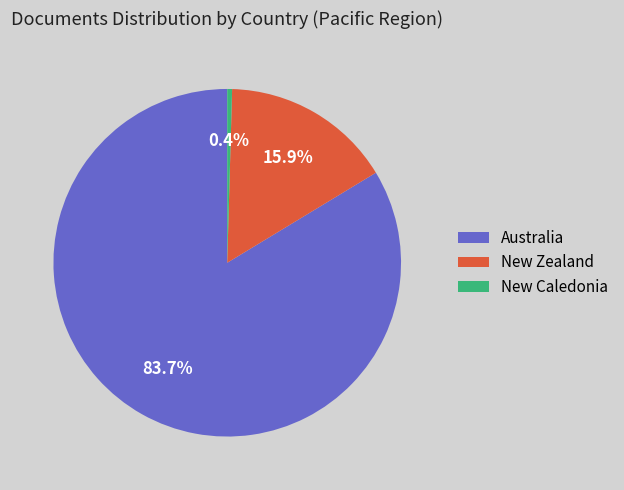

To the nearest percent, what is the difference between the Australia and New Caledonia slice percentages?

83%